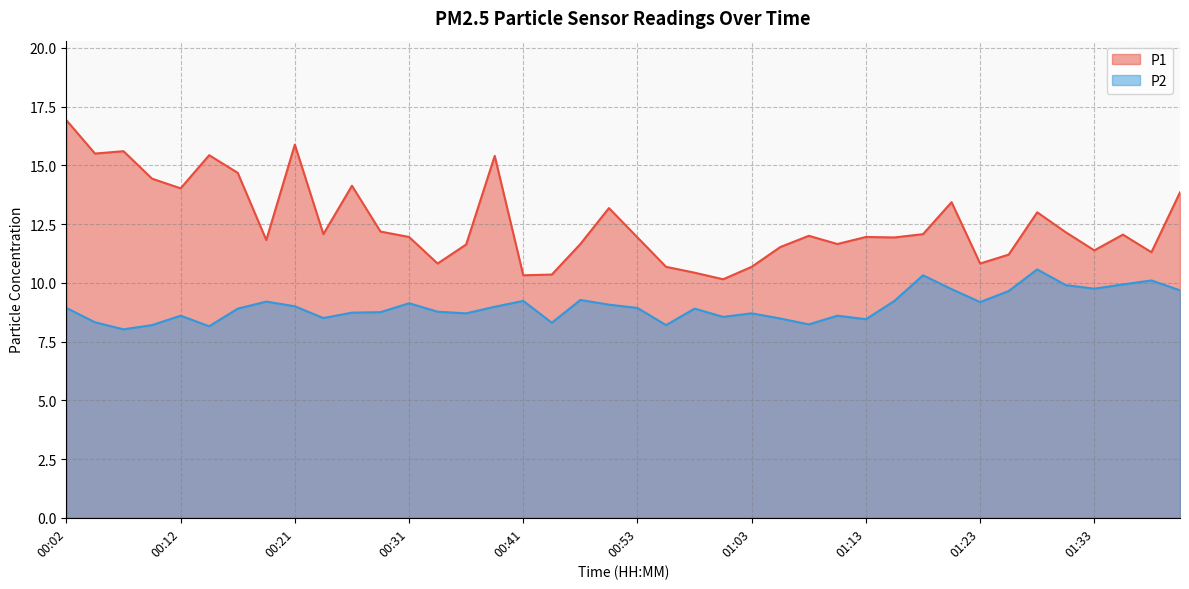

At which label is P1 closest to 13?

01:28